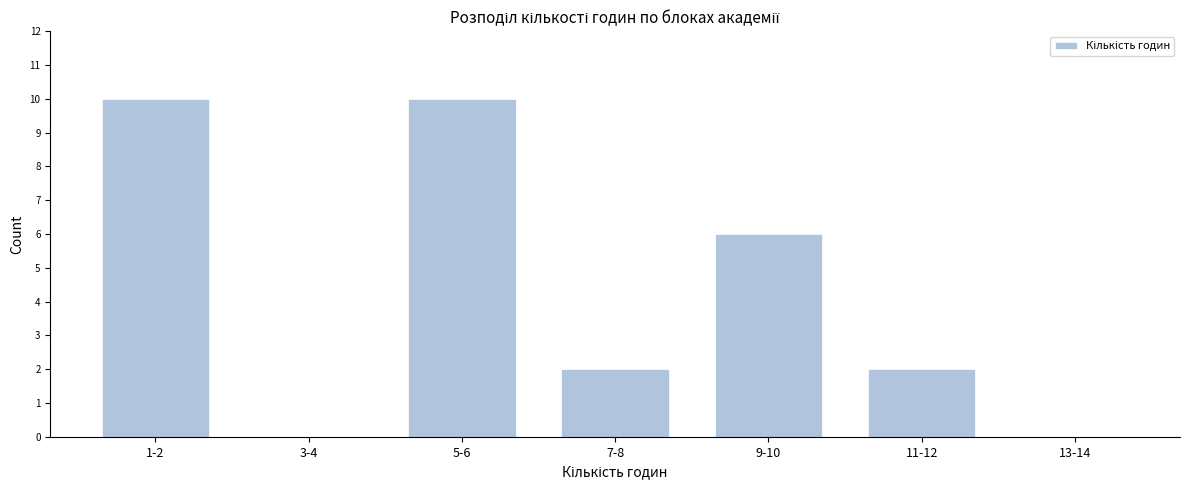

Reading left to right, extract all data points from this chart.

1-2=10	3-4=0	5-6=10	7-8=2	9-10=6	11-12=2	13-14=0